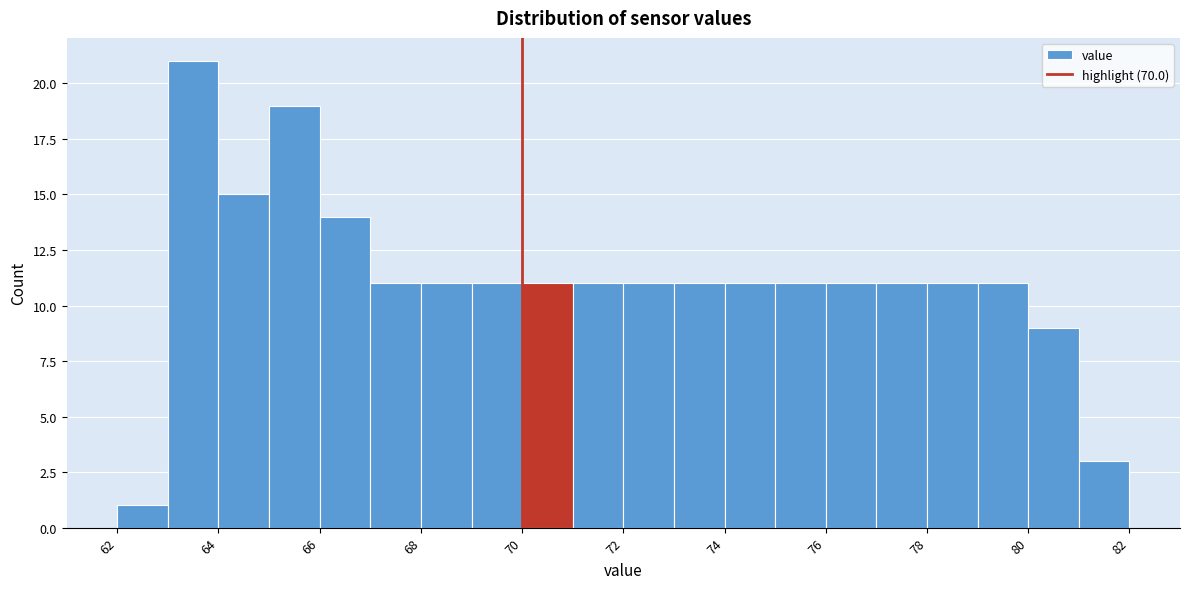

Reading left to right, list every bar in this chart as the range it spans on the x-axis followed by its height. The values are not printed on the chart, so give them approximately, as read against the axis.

62 to 63: 1
63 to 64: 21
64 to 65: 15
65 to 66: 19
66 to 67: 14
67 to 68: 11
68 to 69: 11
69 to 70: 11
70 to 71: 11
71 to 72: 11
72 to 73: 11
73 to 74: 11
74 to 75: 11
75 to 76: 11
76 to 77: 11
77 to 78: 11
78 to 79: 11
79 to 80: 11
80 to 81: 9
81 to 82: 3